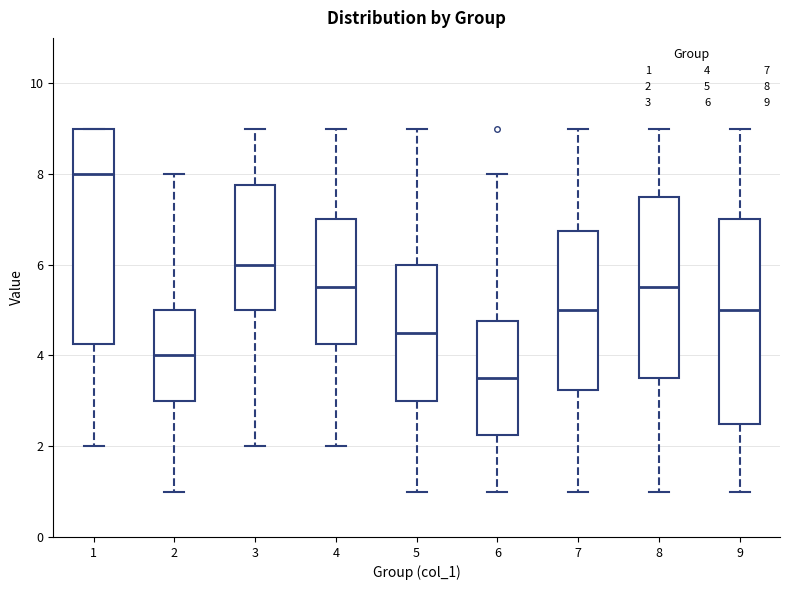

Where does the upper whisker of the box at x = 8 end on the y-axis? The values are not printed on the chart, so give them approximately, as read against the axis.

9.0